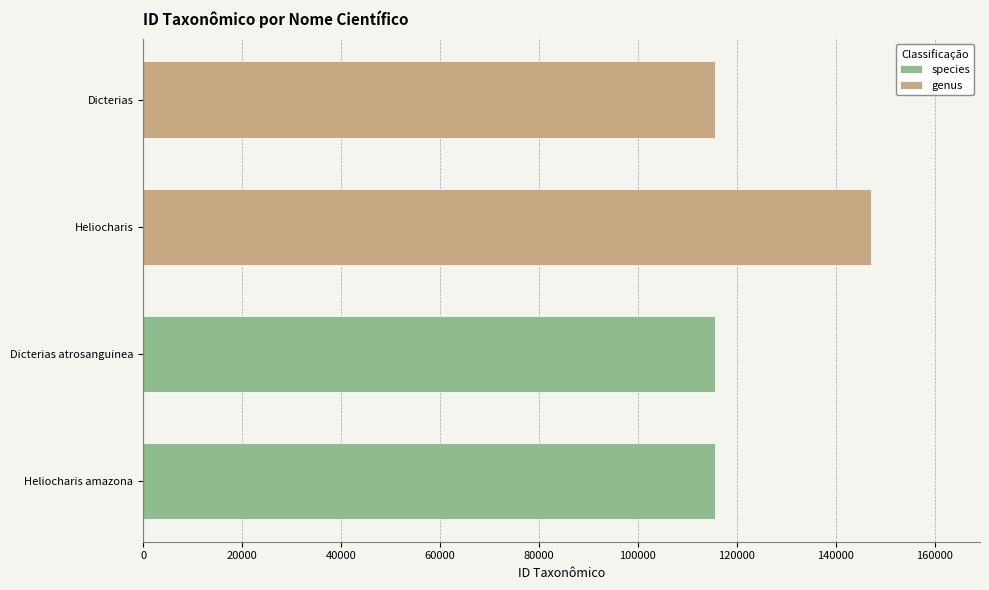

Are the bars grouped side by side (vs. stacked)?

Yes